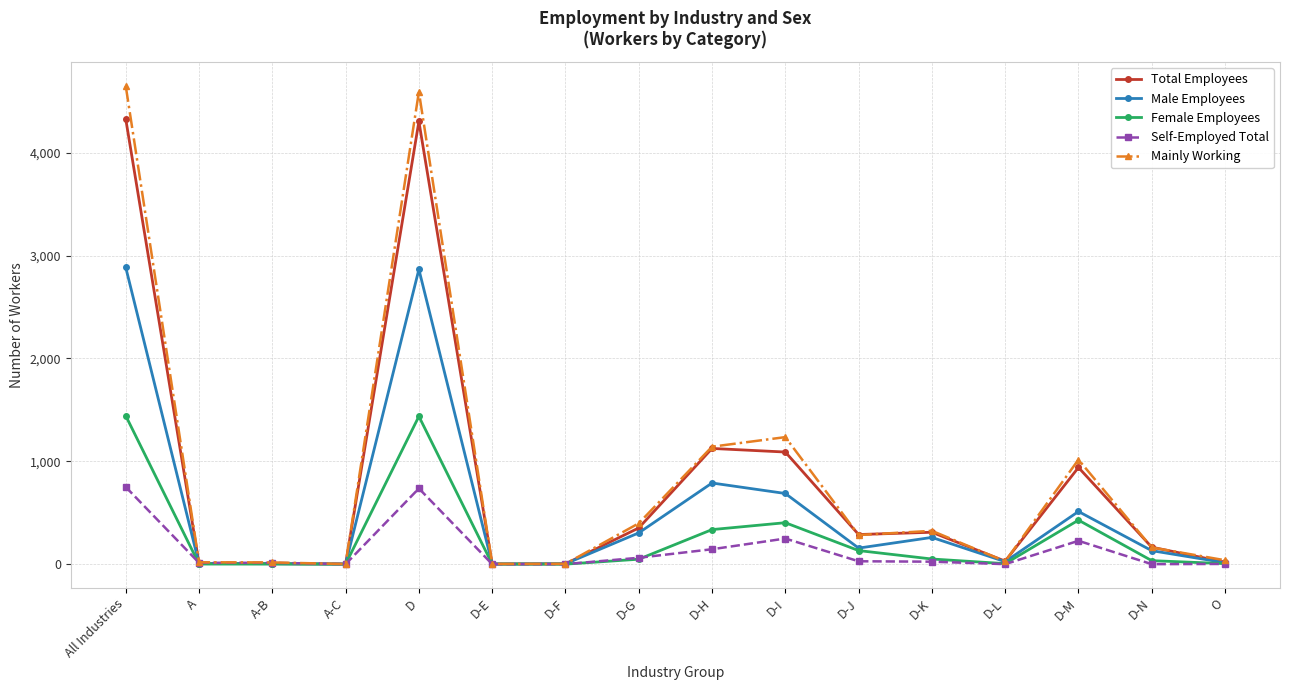

What is the difference between the maximum and minimum values in the Mainly Working series?

4648